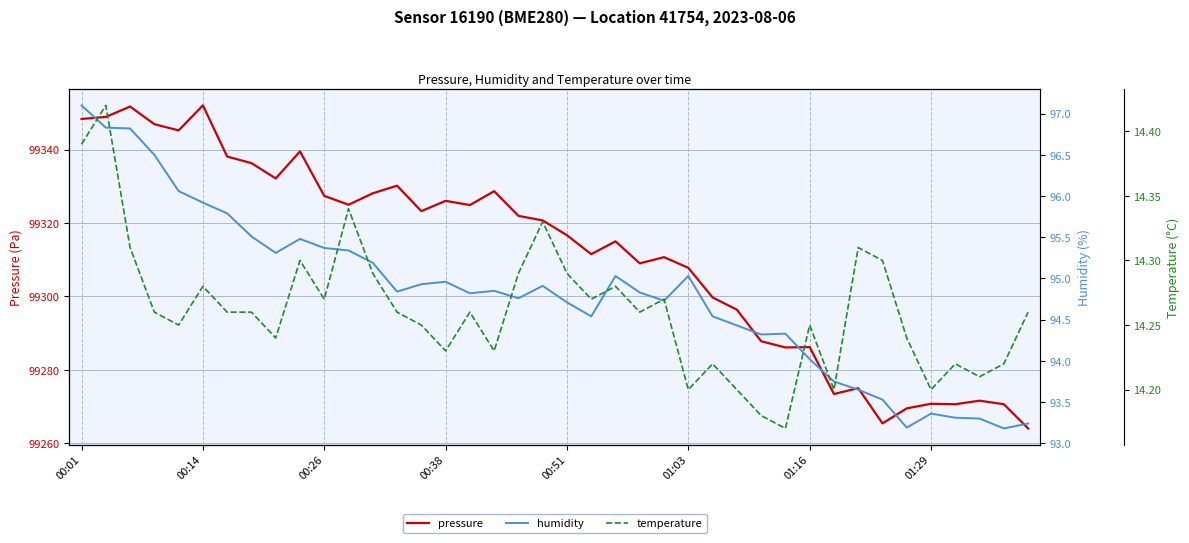

Which series has the largest total across all categories?

pressure